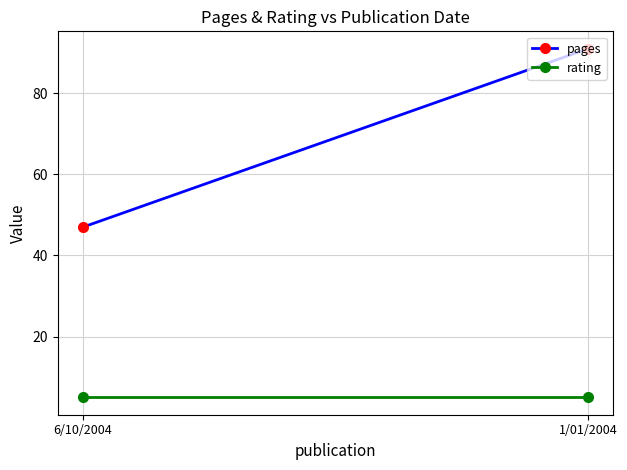

Reading left to right, list all the values displayed in this chart.

pages: 6/10/2004=47	1/01/2004=91
rating: 6/10/2004=5	1/01/2004=5